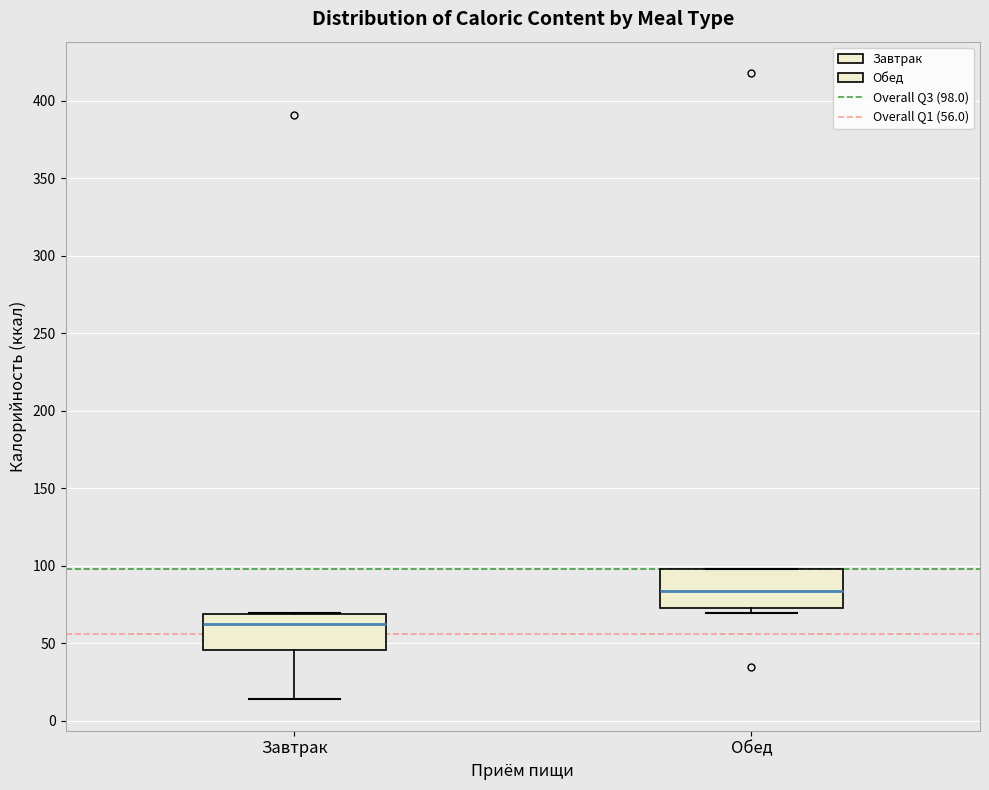

Where is the upper edge of the box for Обед on the y-axis? The values are not printed on the chart, so give them approximately, as read against the axis.

100